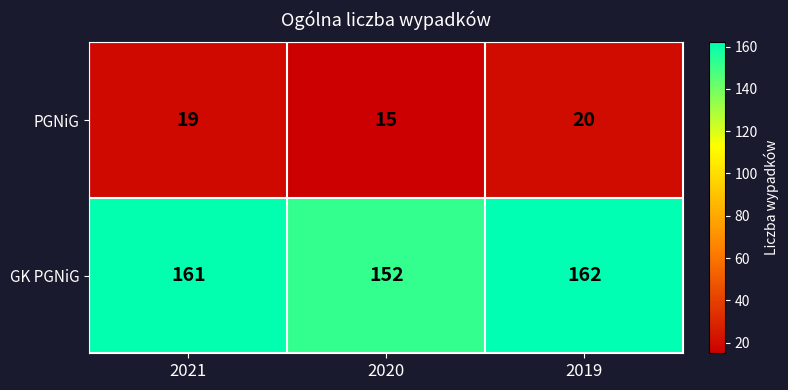

What is the total value across all series at 2019?

182